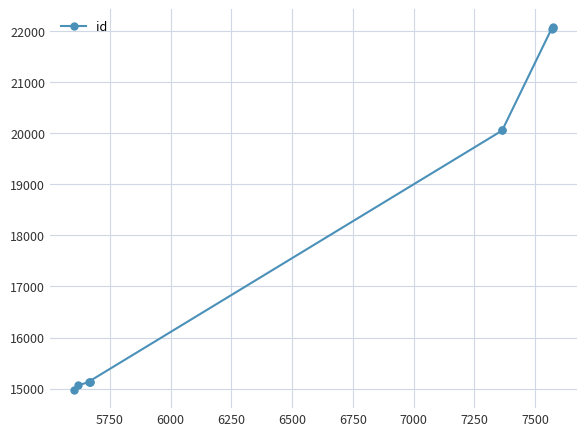

What is the difference between the maximum and minimum values?

7097